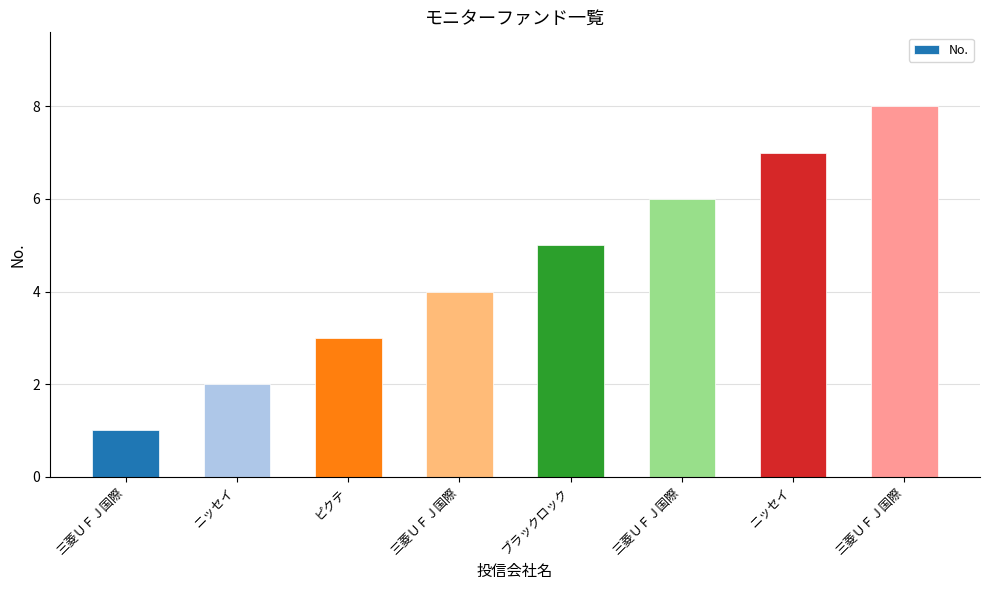

List the labels in order of value, largest first.

三菱ＵＦＪ国際, ニッセイ, 三菱ＵＦＪ国際, ブラックロック, 三菱ＵＦＪ国際, ピクテ, ニッセイ, 三菱ＵＦＪ国際